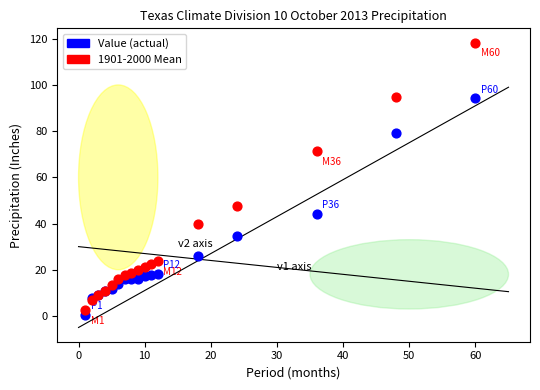

Which series contains the highest Y value?

1901-2000 Mean